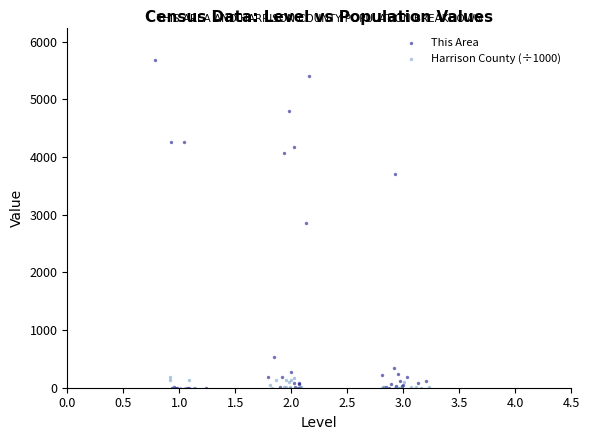

Which series contains the highest Y value?

This Area